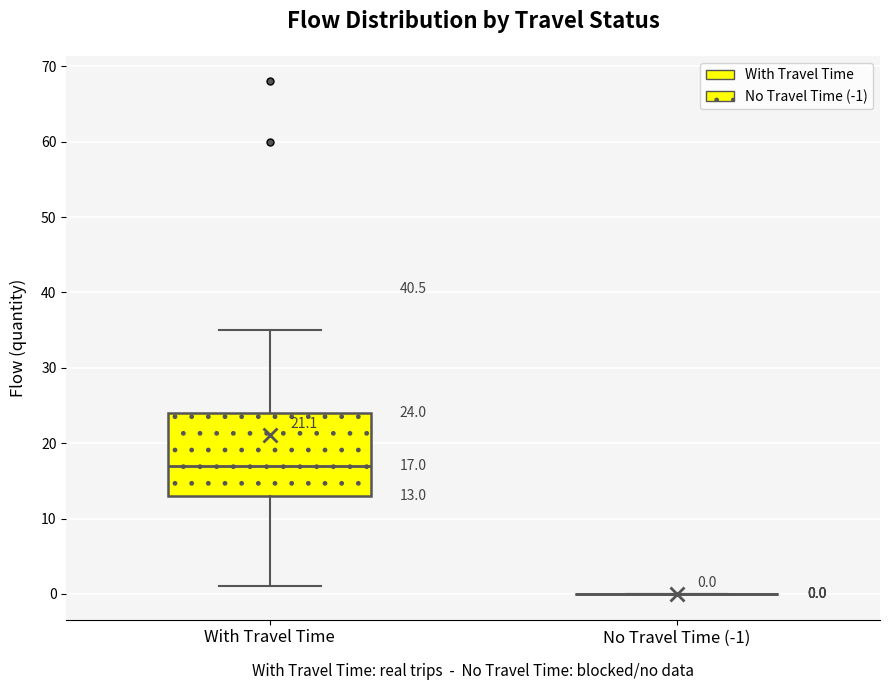

Comparing the boxes themselves (not the whiskers), which one is the tallest?

With Travel Time